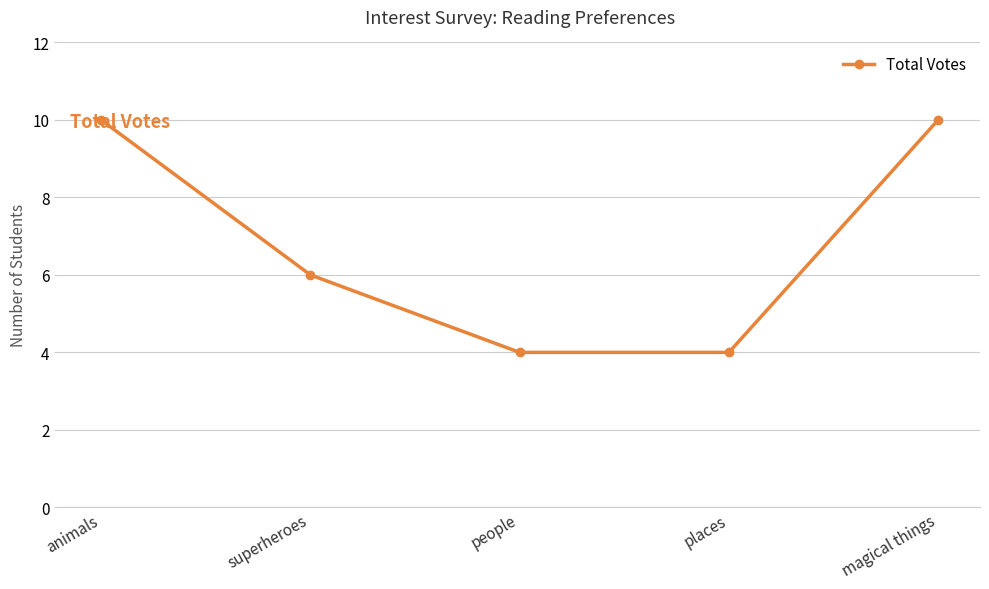

True or false: the data has more than 0 interior local peaks.

False